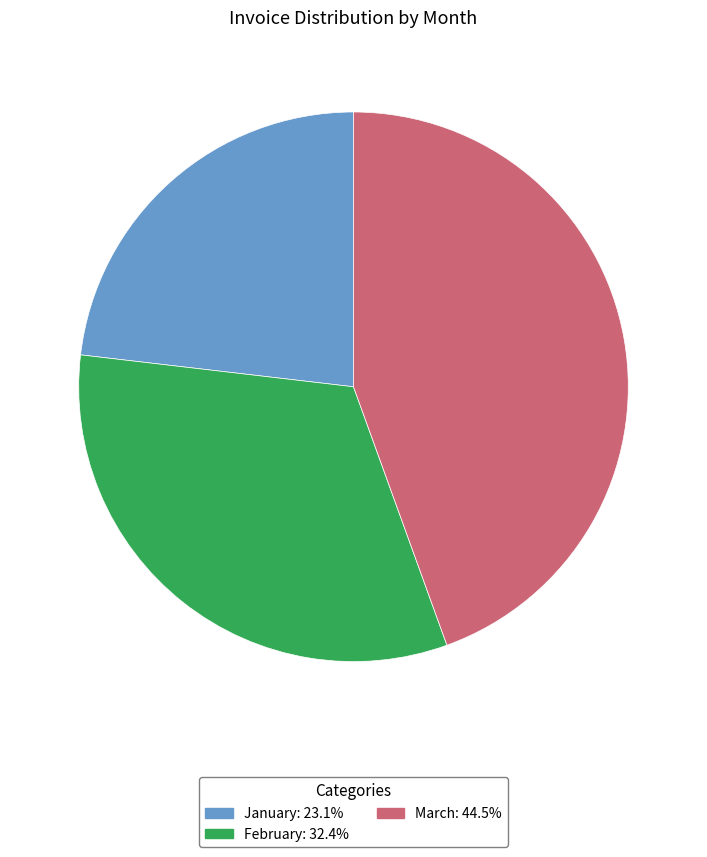

Is there a majority slice in this chart?

No